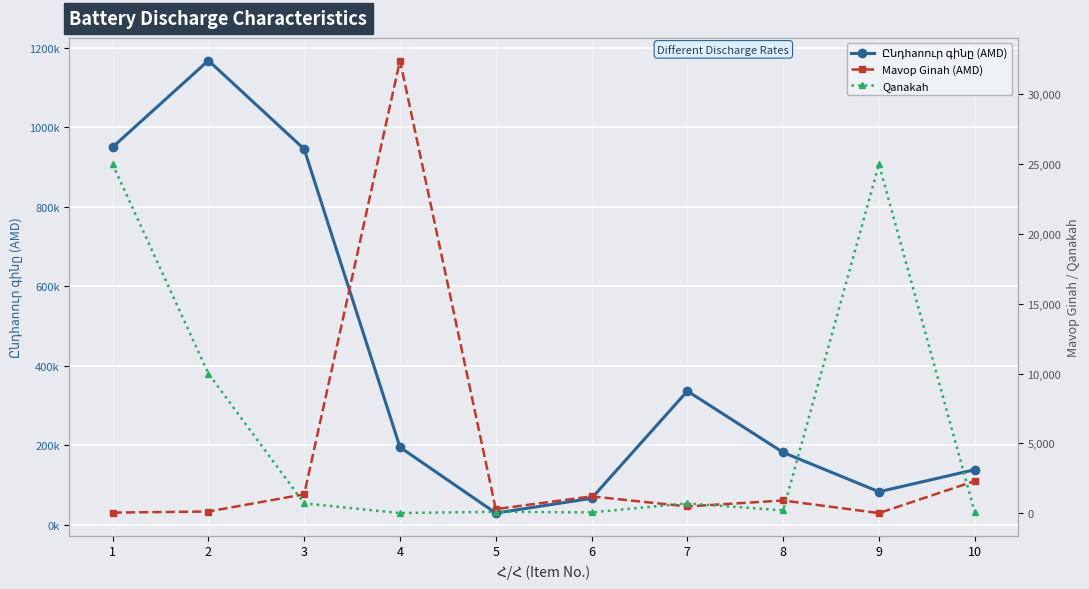

Is it true that Qanakah equals 25000.0 at 9?

True